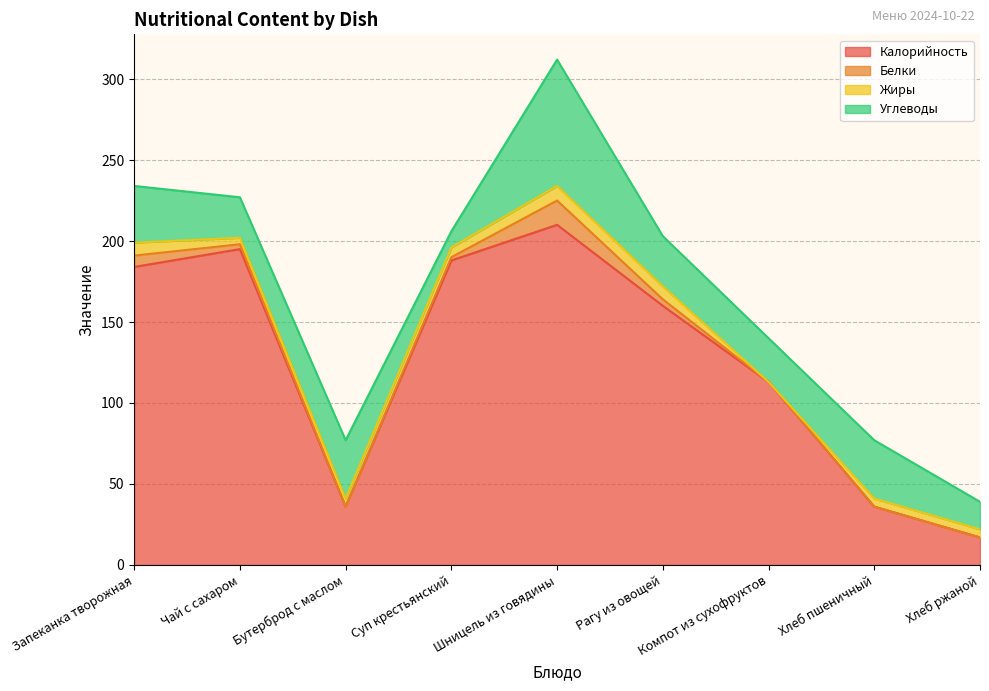

At how many categories does at least one series exceed 125?

5